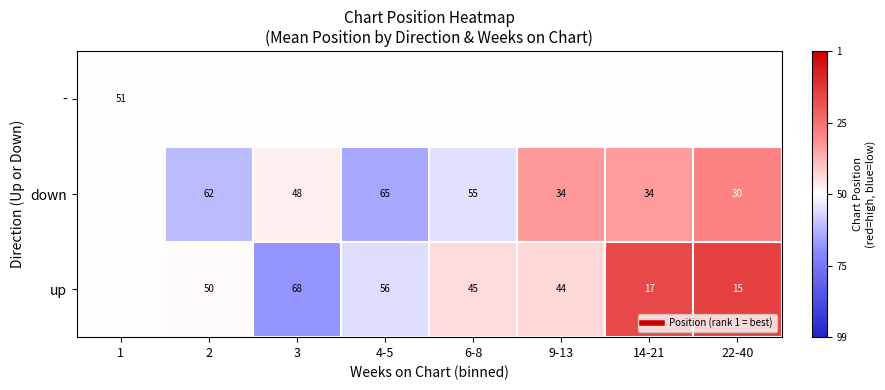

The value of up at 22-40 is 1.4. True or false?

False